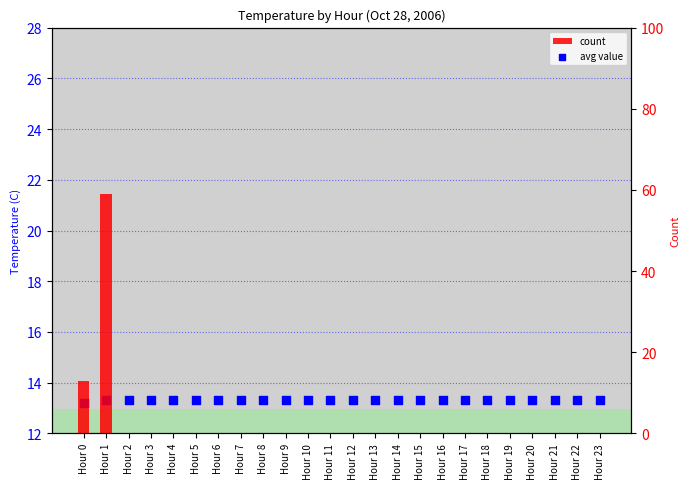

What are all the series names shown in the legend?

avg value, count